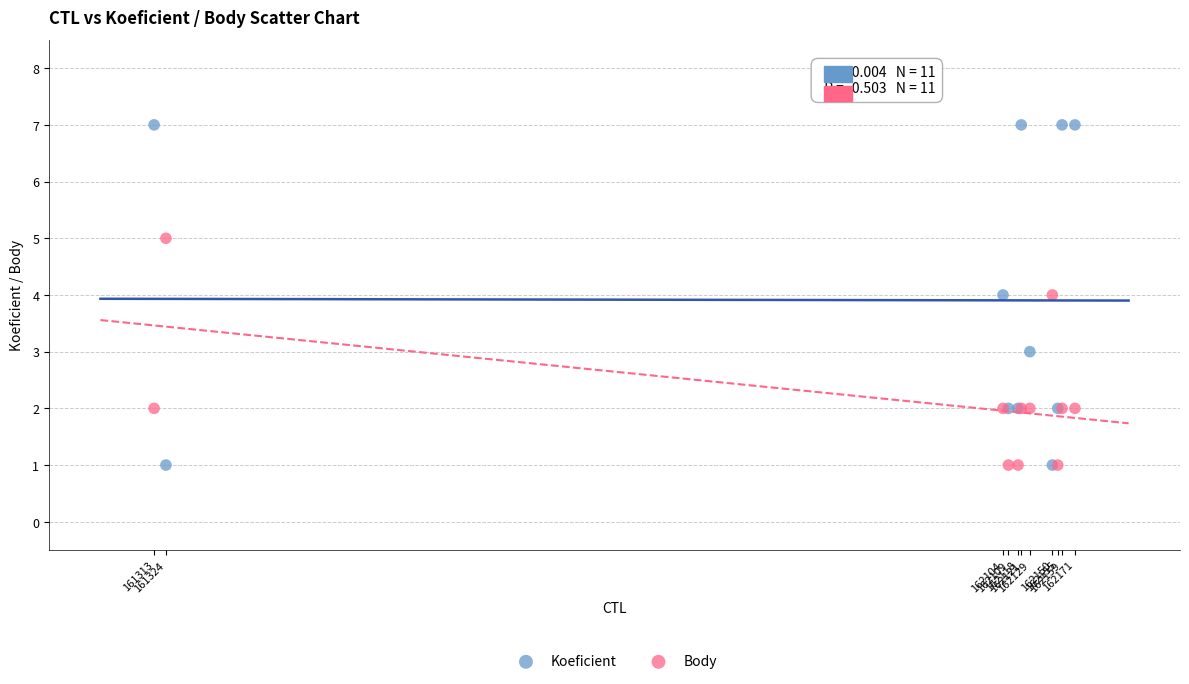

What are all the series names shown in the legend?

Koeficient, Body